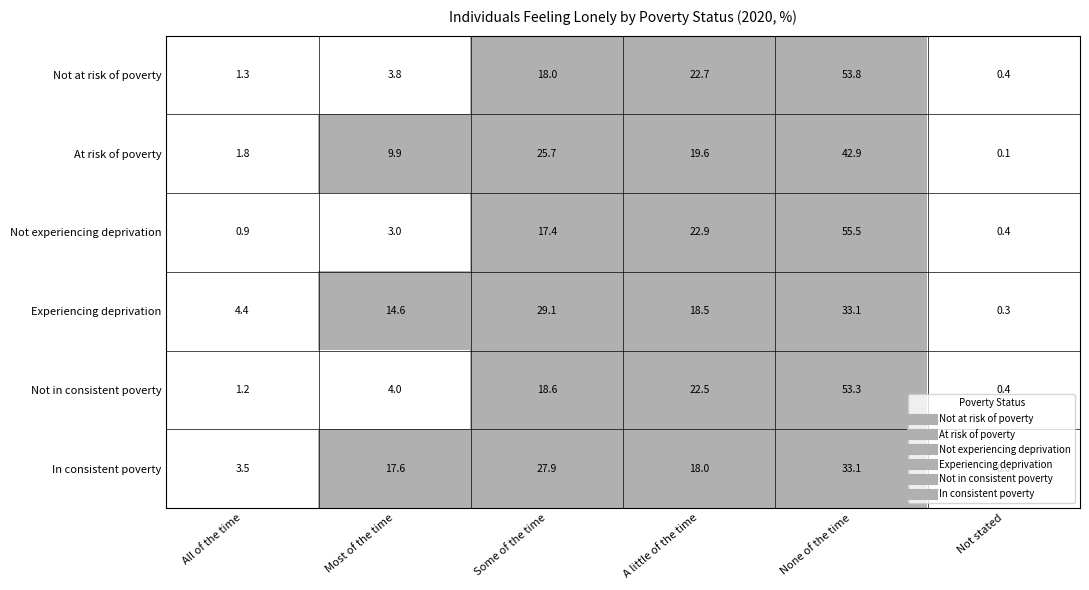

What is the total value across all series at Most of the time?

52.9